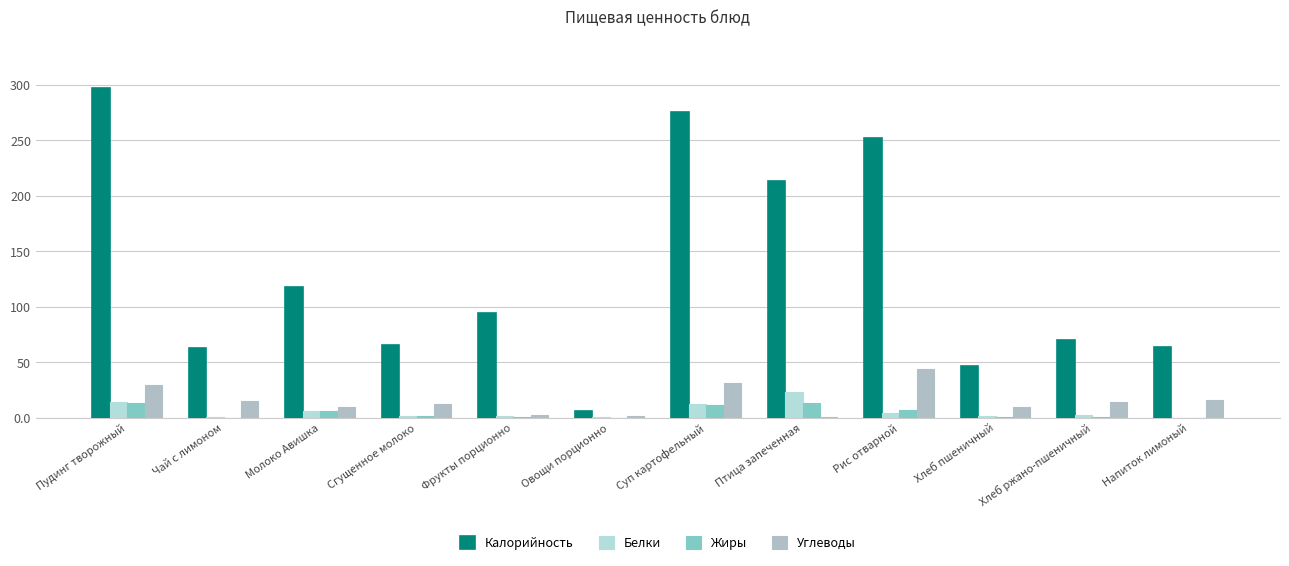

What is the maximum value for Жиры?

13.5